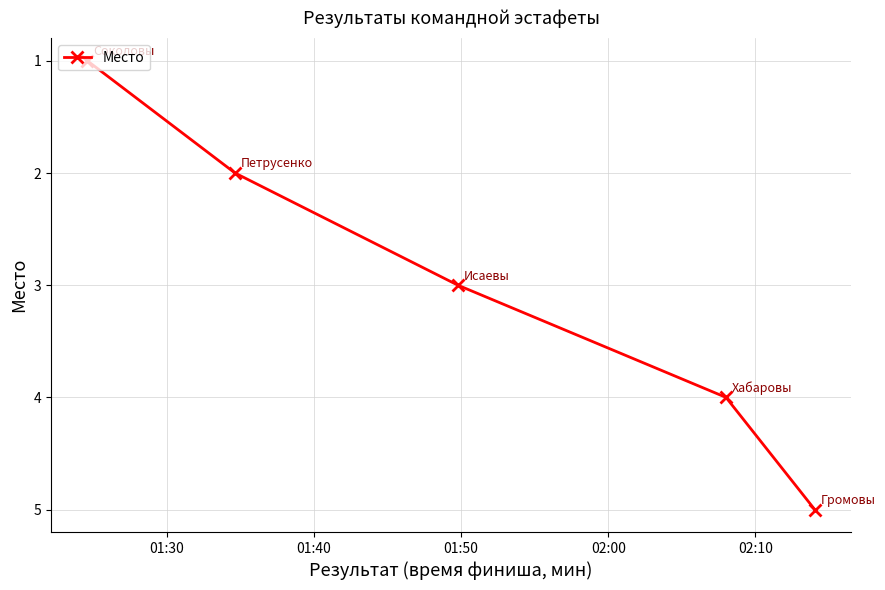

How many lines are shown in the chart?

1